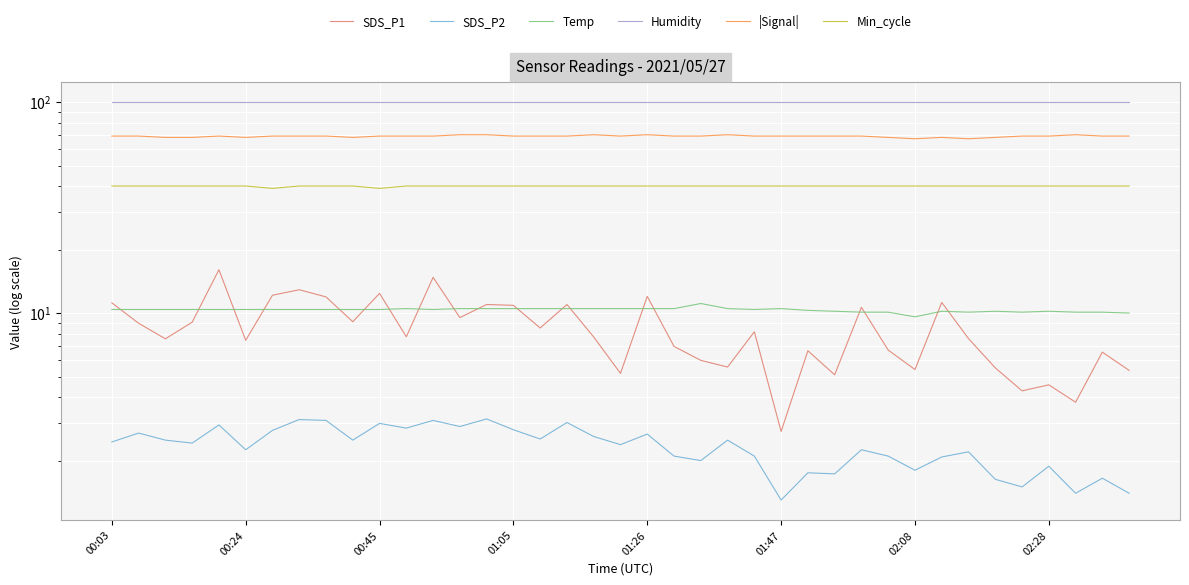

Rank the series by their maximum value, from lowest to highest.

SDS_P2, Temp, SDS_P1, Min_cycle, |Signal|, Humidity